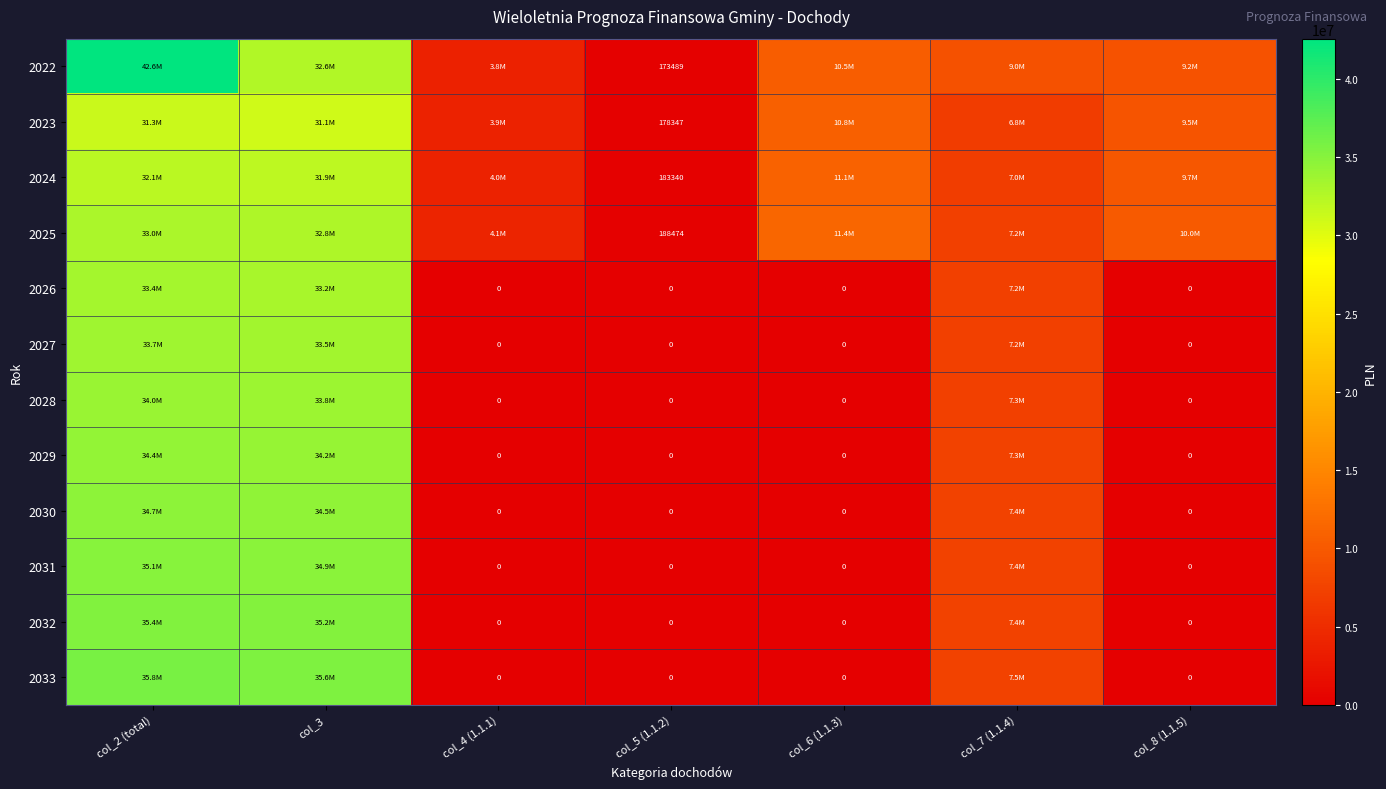

Is it true that 2023 equals 20976160.3 at col_3?

False